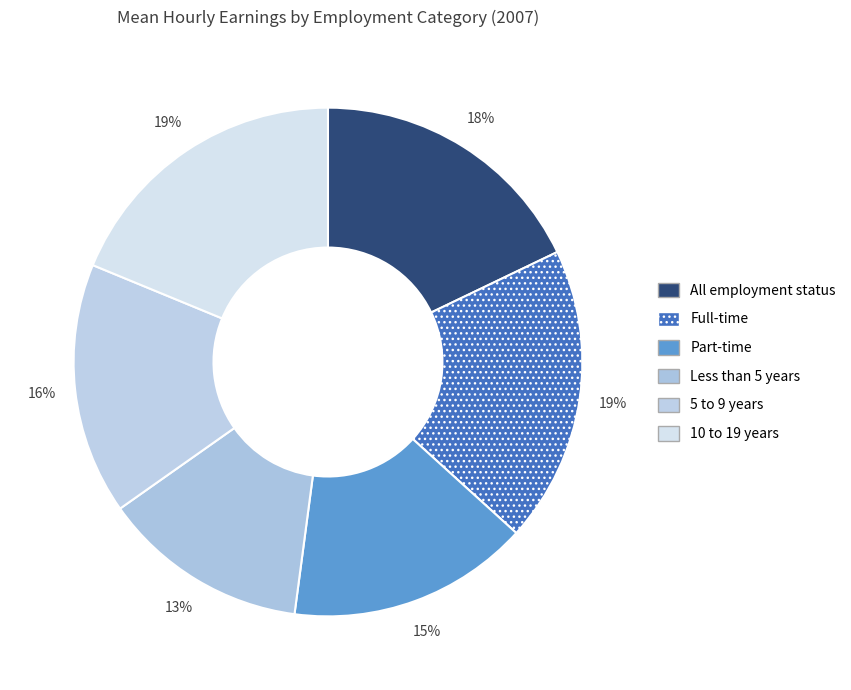

Combined, do Part-time and Full-time account for over 50%?

No